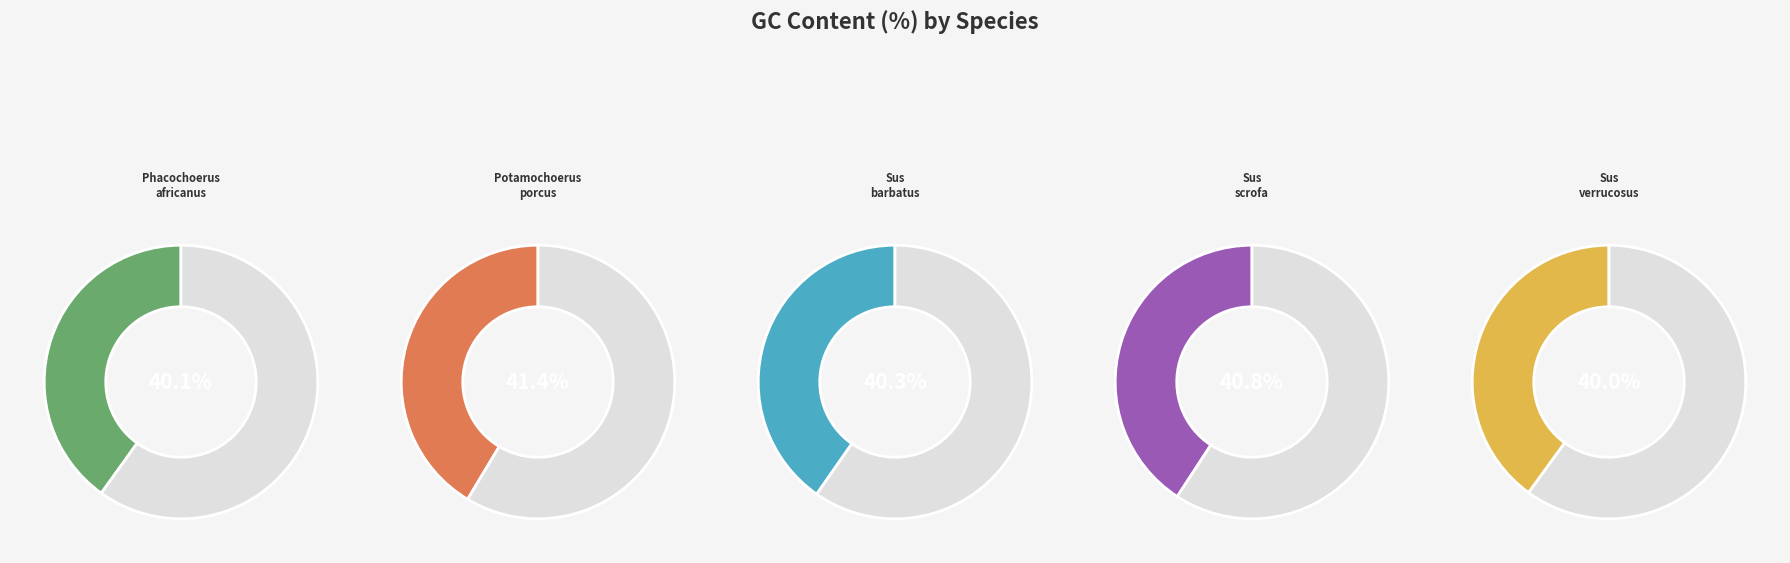

Is there any slice that represents more than half of the pie?

No